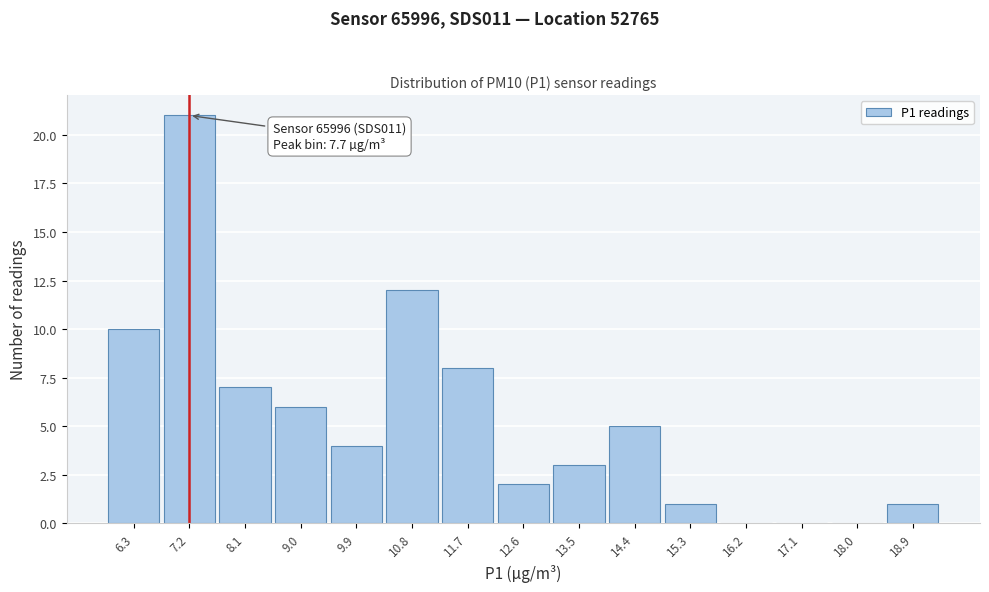

Reading left to right, list all the values displayed in this chart.

6.3=10	7.2=21	8.1=7	9.0=6	9.9=4	10.8=12	11.7=8	12.6=2	13.5=3	14.4=5	15.3=1	16.2=0	17.1=0	18.0=0	18.9=1